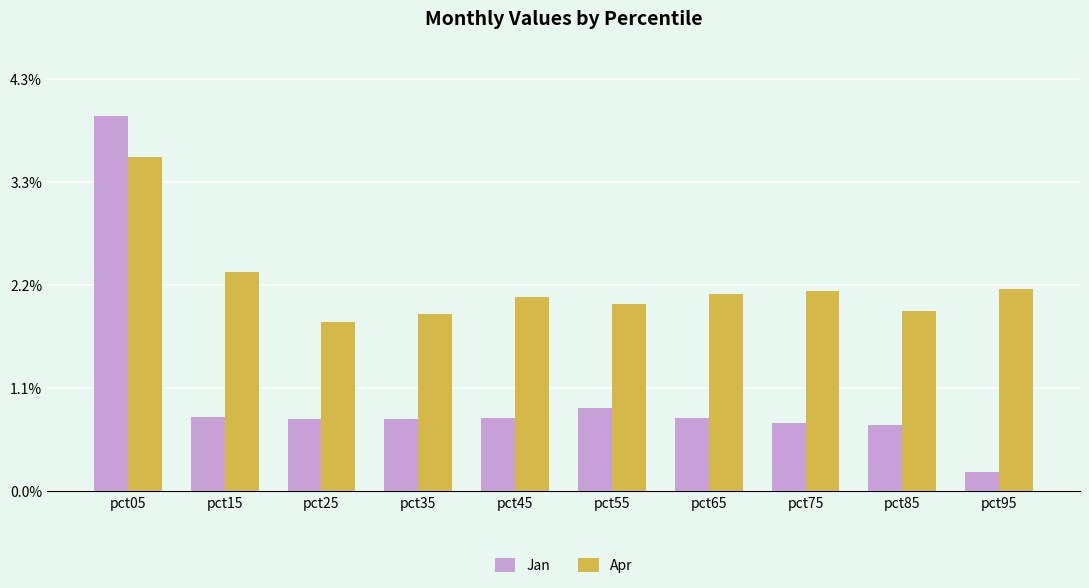

Reading left to right, list all the values displayed in this chart.

Jan: 3.9	0.8	0.8	0.8	0.8	0.9	0.8	0.7	0.7	0.2
Apr: 3.5	2.3	1.8	1.9	2.0	2.0	2.1	2.1	1.9	2.1